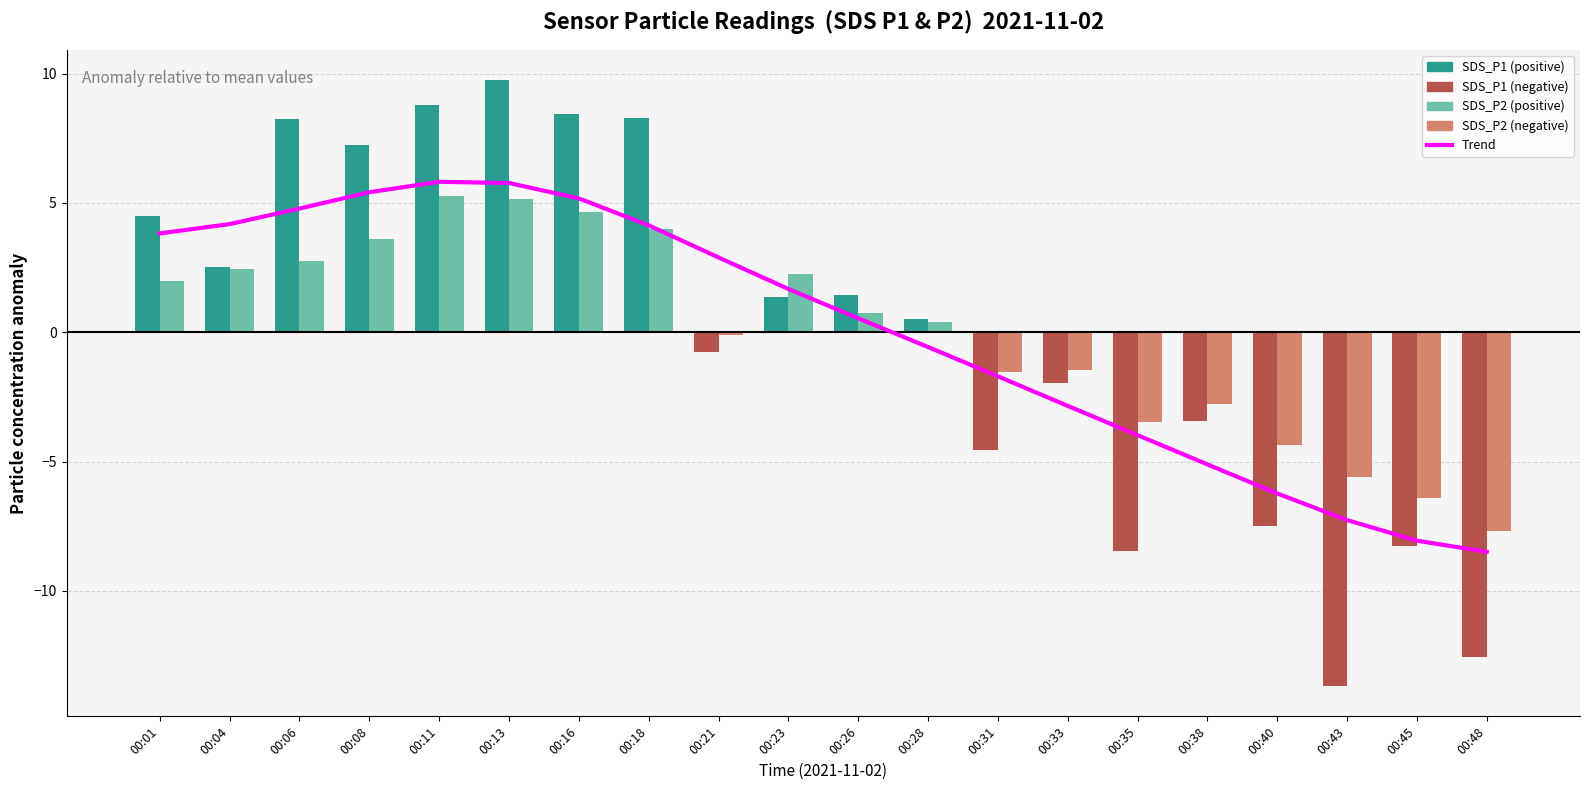

At which label does SDS_P1 reach its peak?

00:13